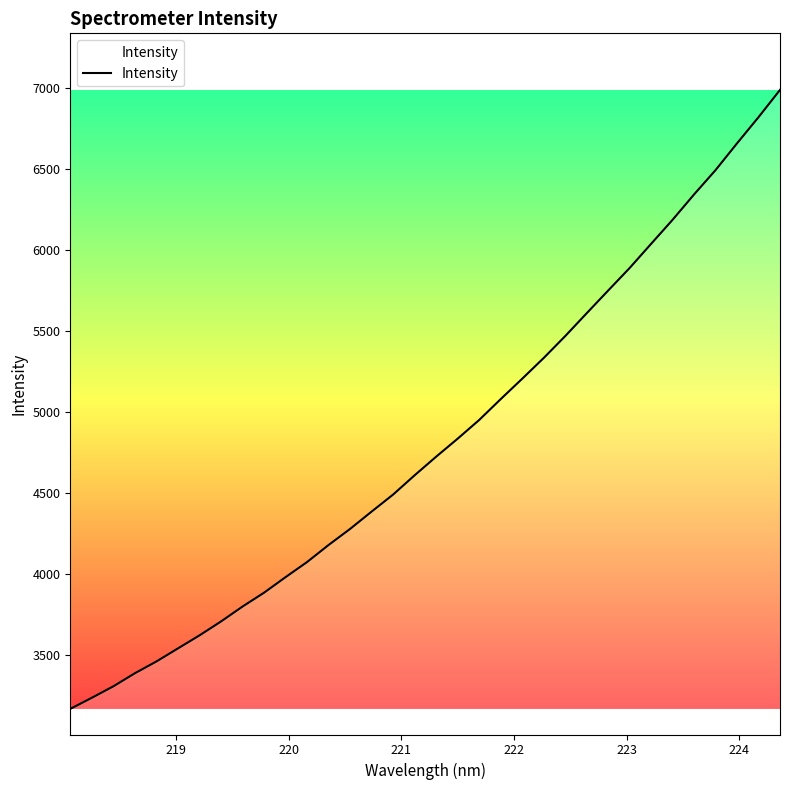

What is the difference between the maximum and minimum values?

3822.8